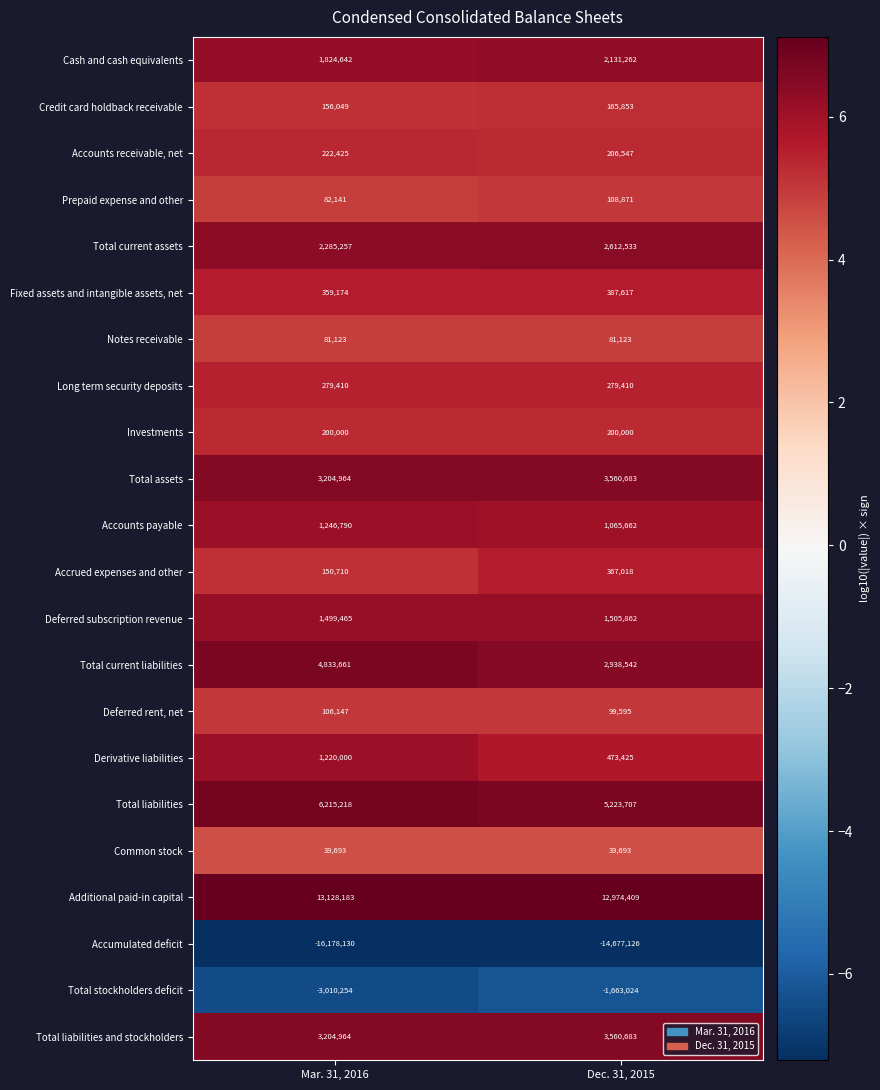

How many categories are shown in the chart?

2